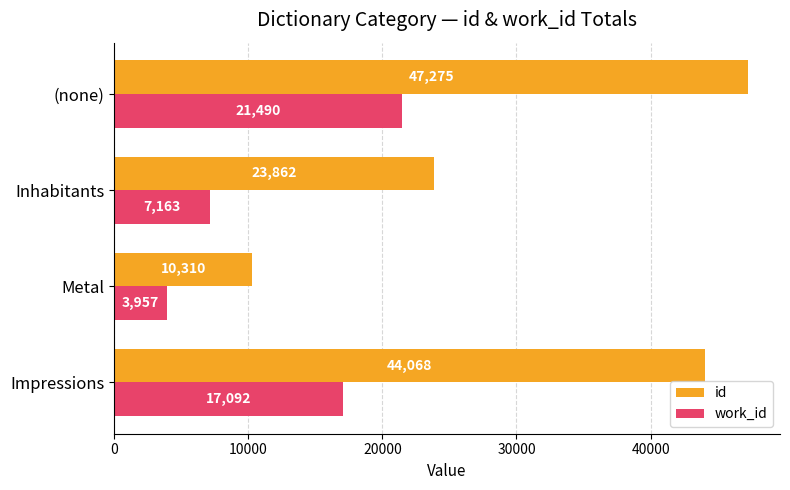

What is the sum of all work_id values?

49702